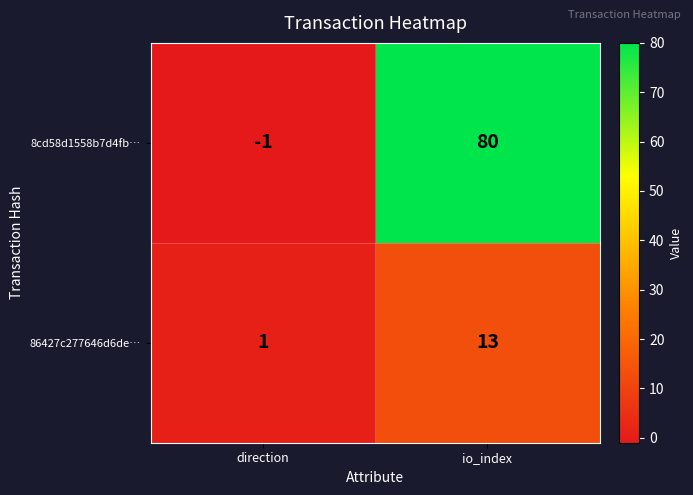

What is the difference between the 8cd58d1558b7d4fb… values at io_index and direction?

81